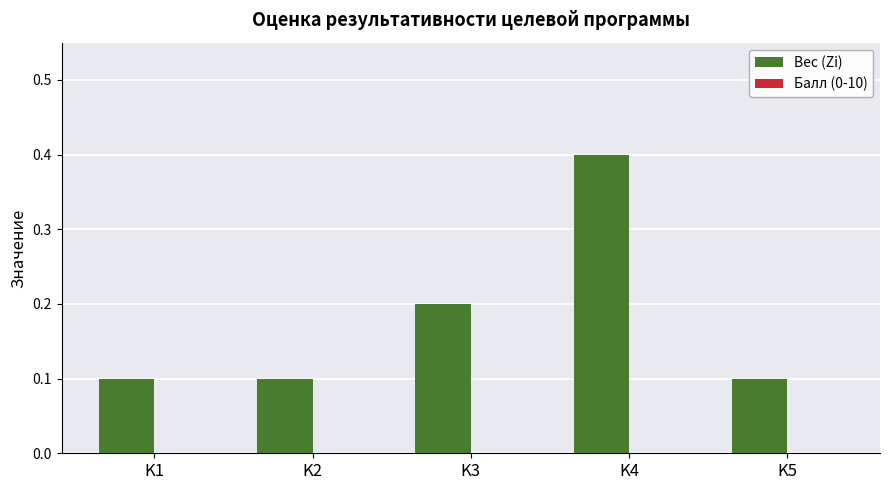

What is the change in value from K2 to K3?

+0.1